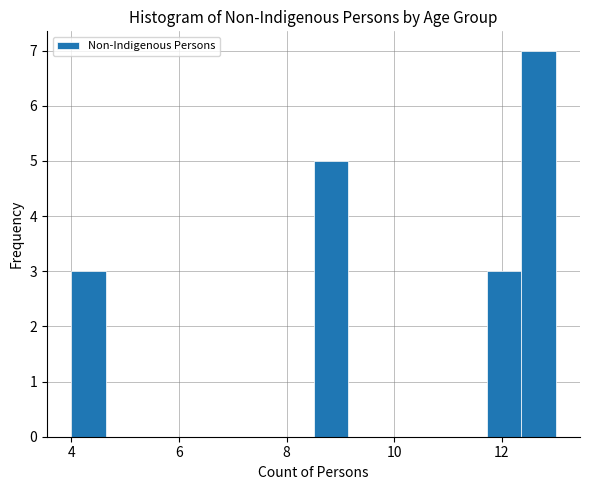

Around what value on the x-axis is the tallest bar? Give the approximate position of its centre, as read against the axis.

12.6